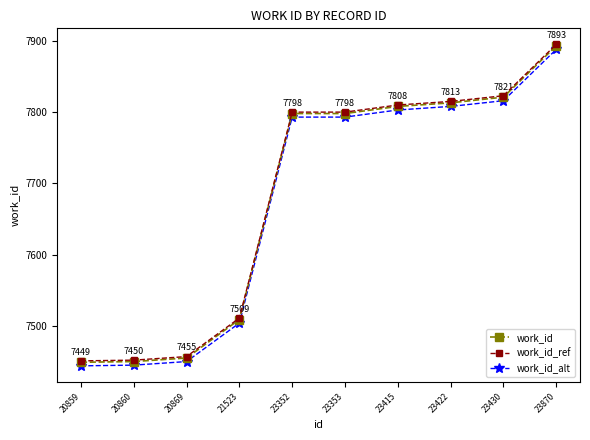

How many categories are shown in the chart?

10